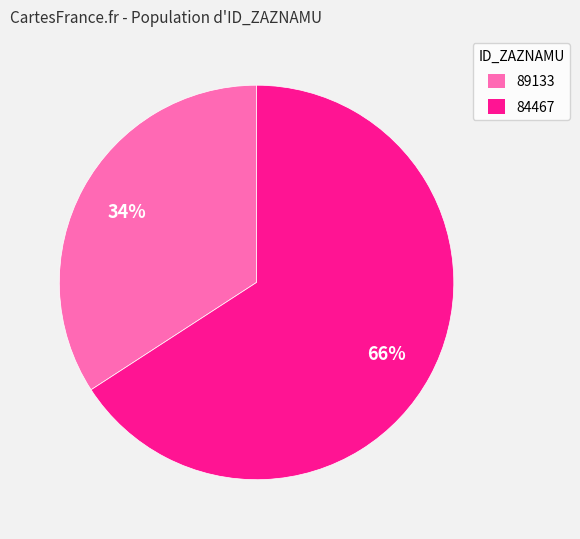

What is the majority slice?

84467